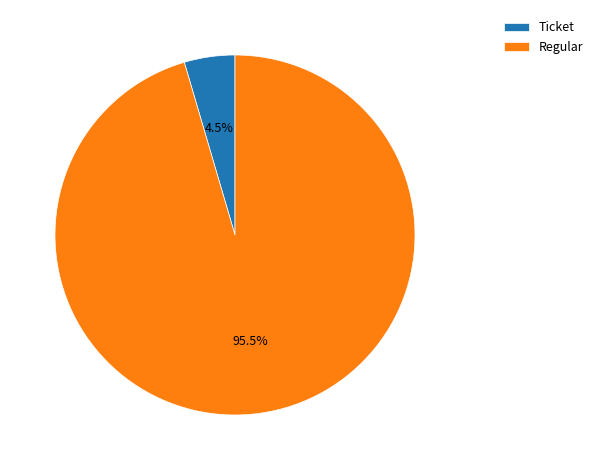

Does Regular represent more than half of the total?

Yes